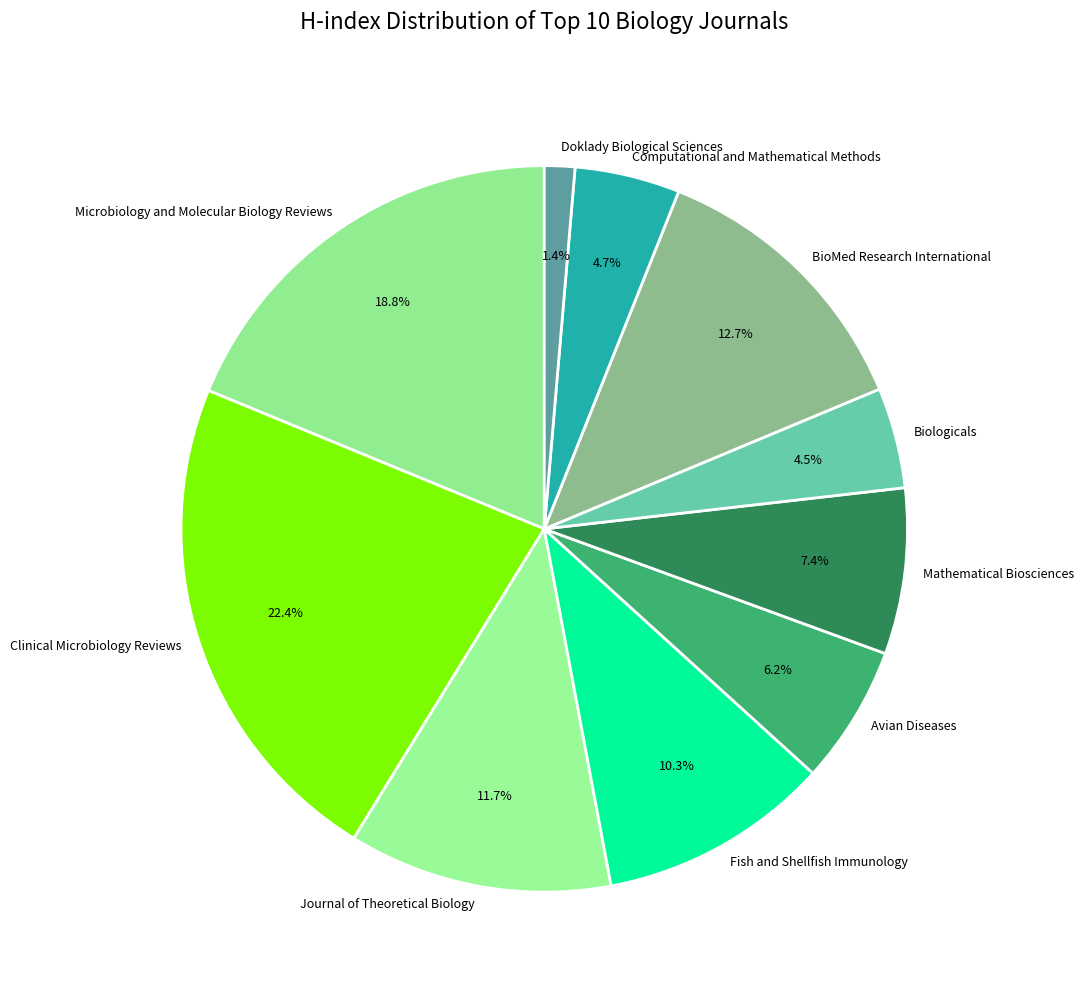

Is it true that Clinical Microbiology Reviews is 22% of the pie?

True